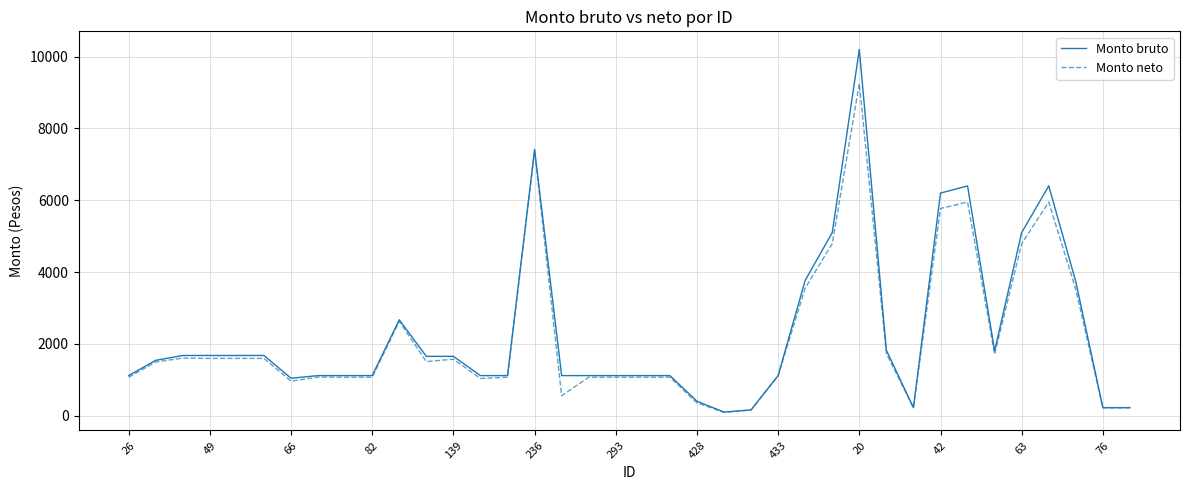

Which series has the largest range (max minus min)?

Monto bruto